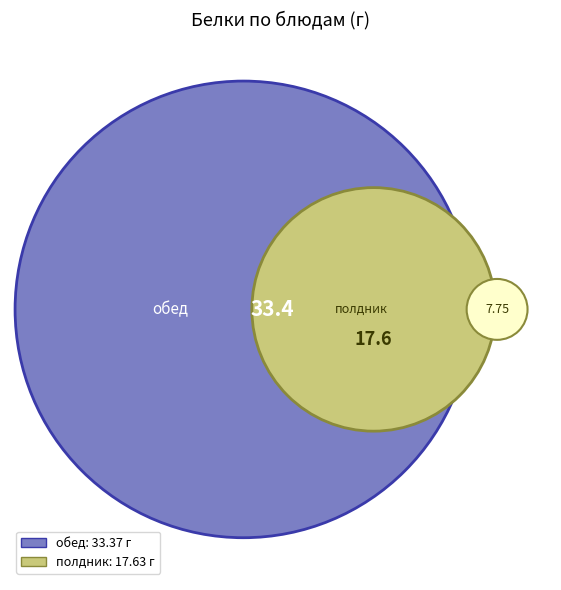

Is there any slice that represents more than half of the pie?

No